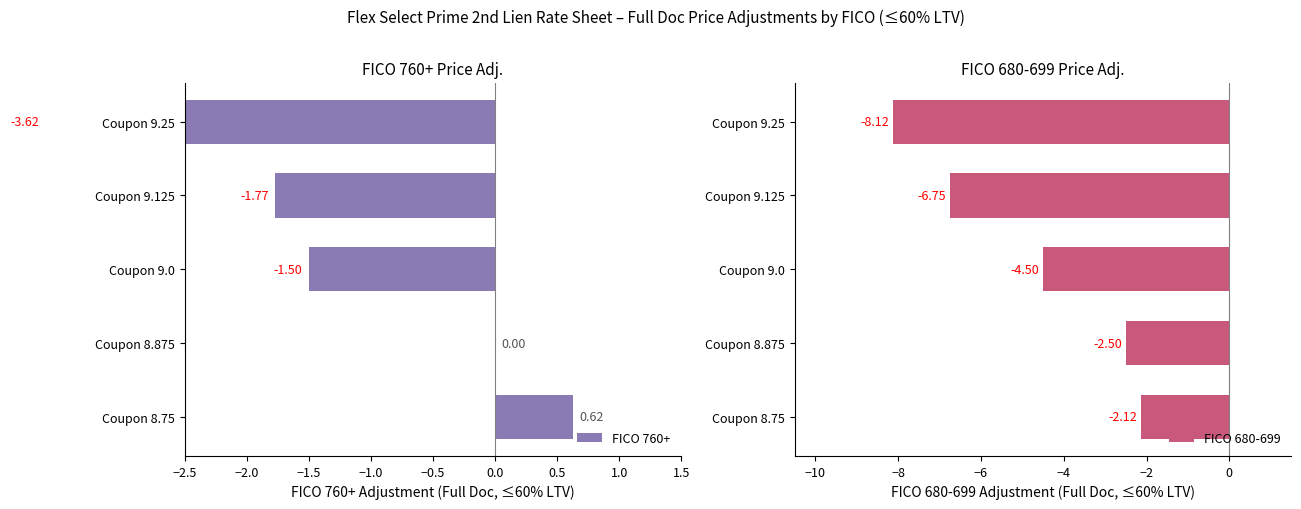

What is the sum of the FICO 680-699 values at Coupon 9.125 and Coupon 9.0?

-11.2